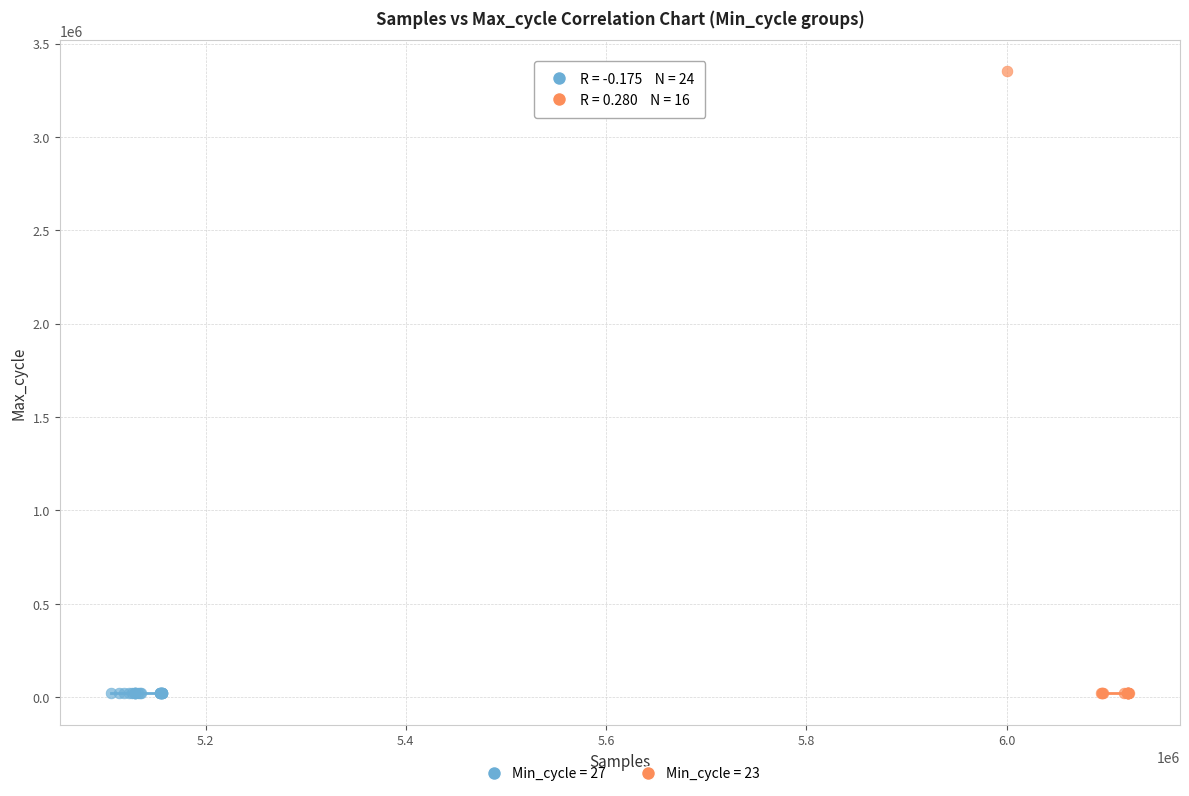

Which series reaches the maximum Y coordinate?

Min_cycle = 23